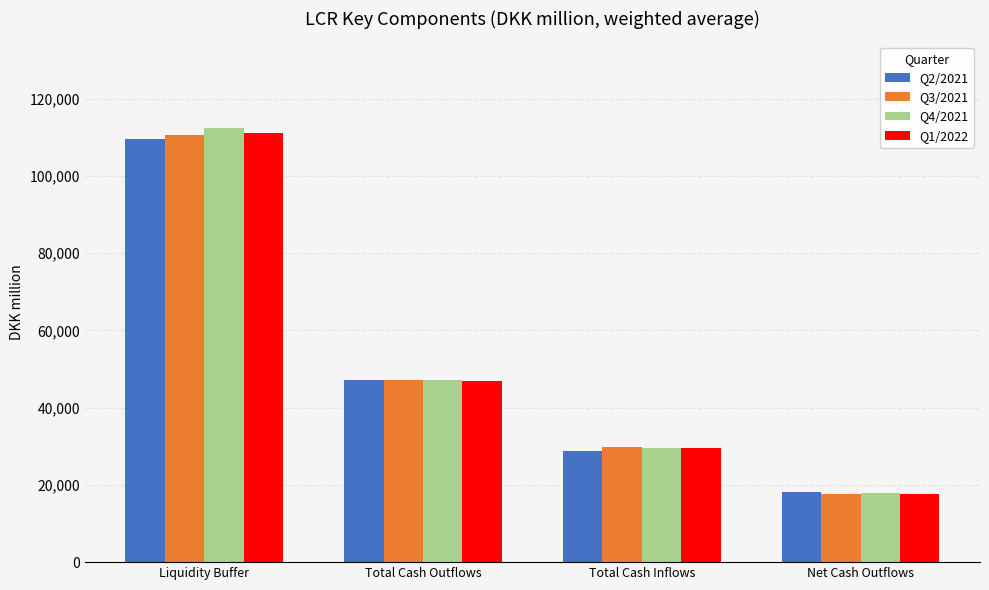

What is the total value across all series at Total Cash Outflows?

188117.9